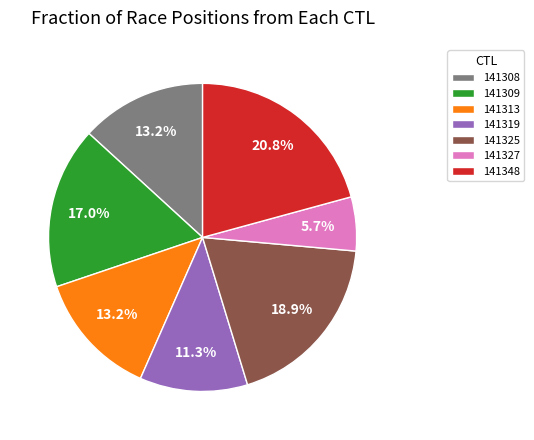

What is the smallest slice in the pie chart?

141327